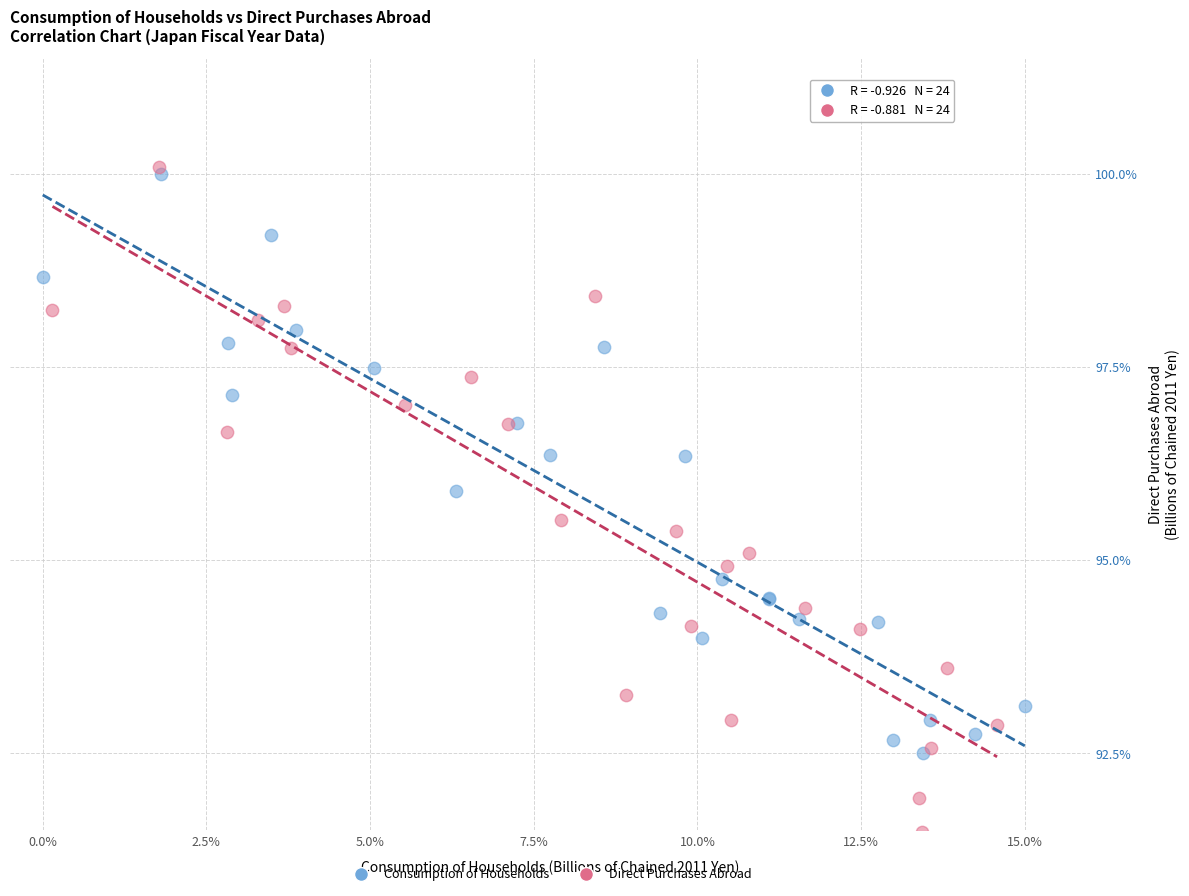

Which series reaches the minimum Y coordinate?

Direct Purchases Abroad